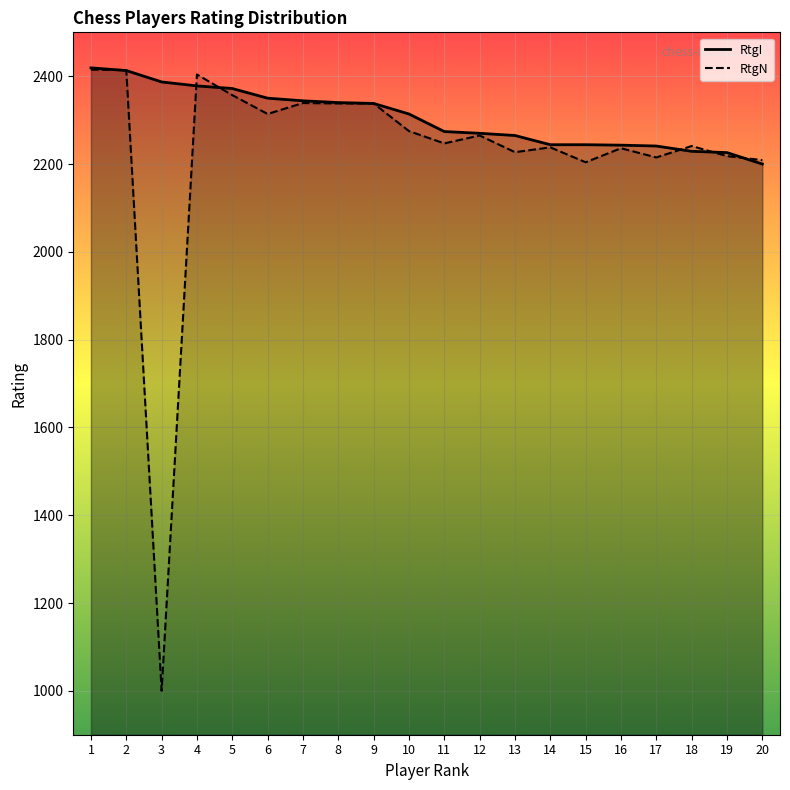

The RtgN series shows 2314 at 6. True or false?

True